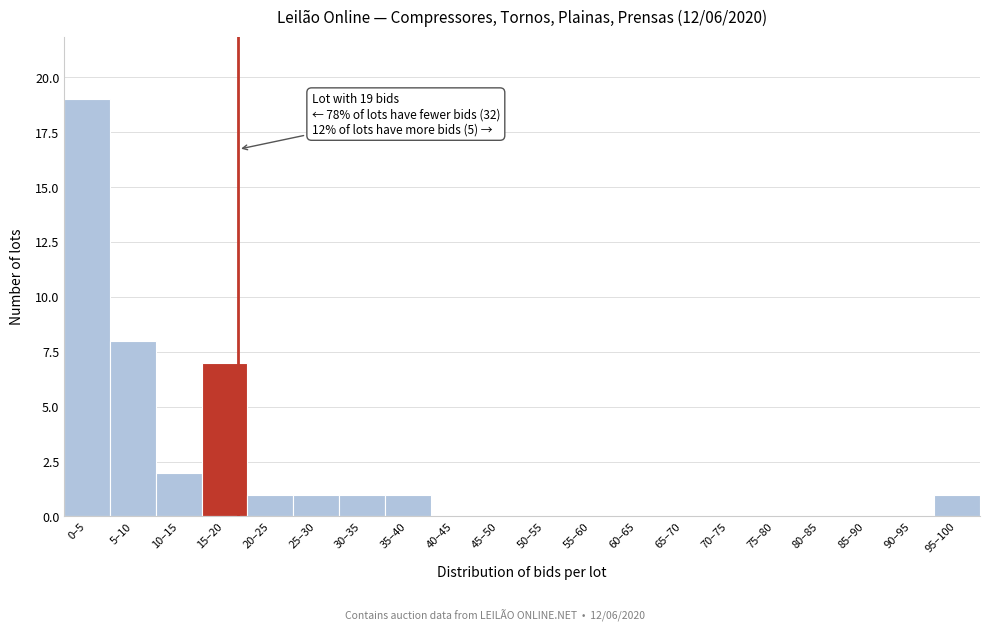

Reading left to right, what are all the values shown in this chart?

0–5=19	5–10=8	10–15=2	15–20=7	20–25=1	25–30=1	30–35=1	35–40=1	40–45=0	45–50=0	50–55=0	55–60=0	60–65=0	65–70=0	70–75=0	75–80=0	80–85=0	85–90=0	90–95=0	95–100=1